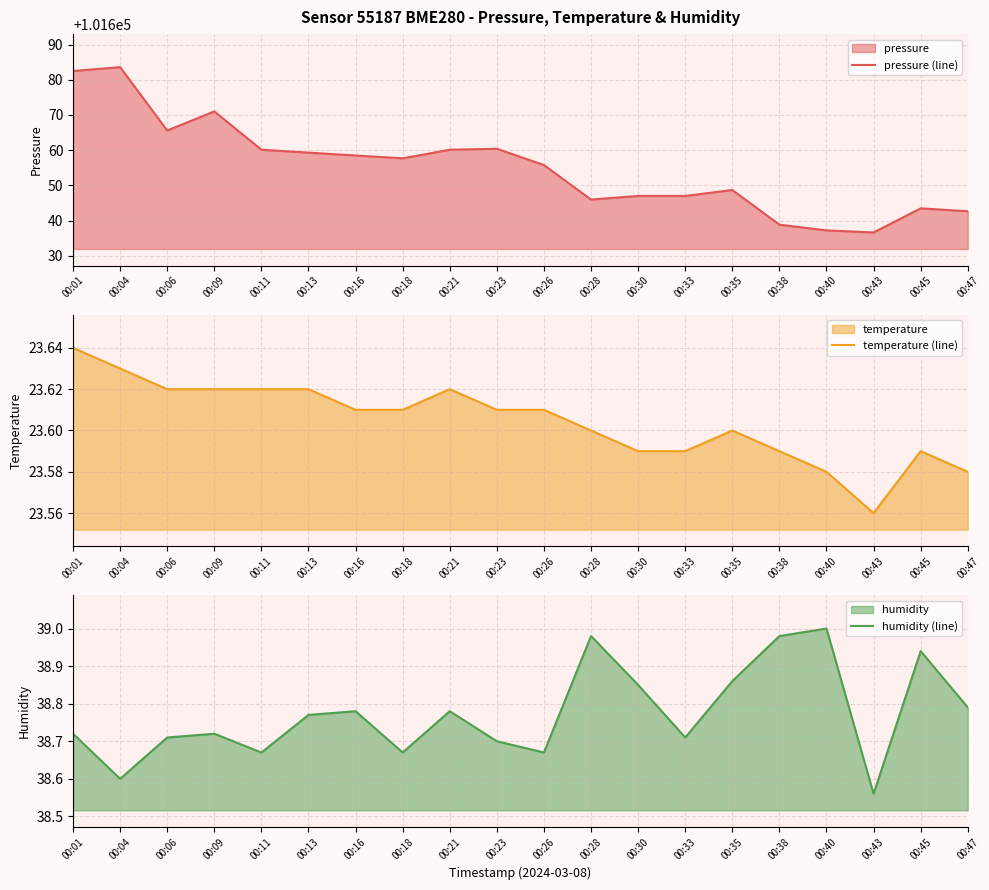

Which series has the widest spread of values?

pressure (line)